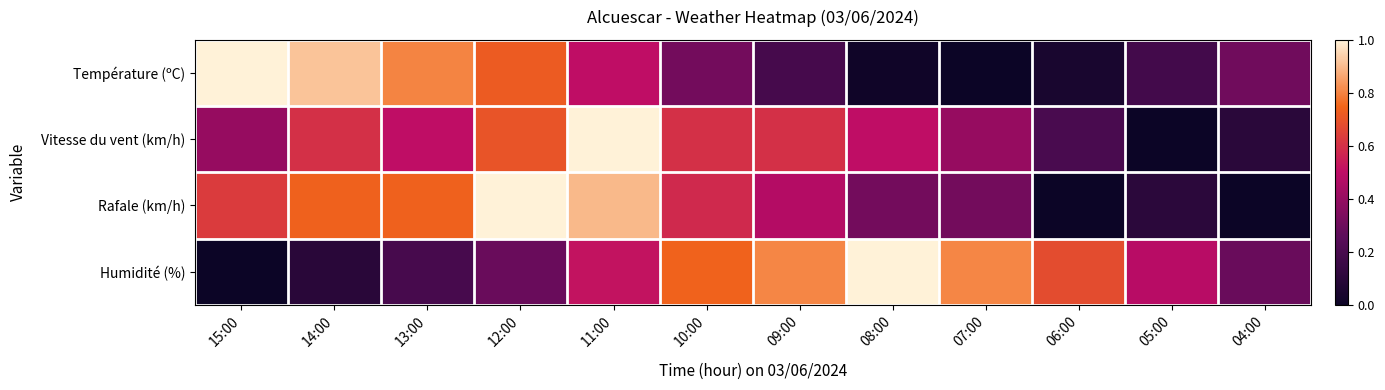

Which series has the largest range (max minus min)?

Température (ºC)